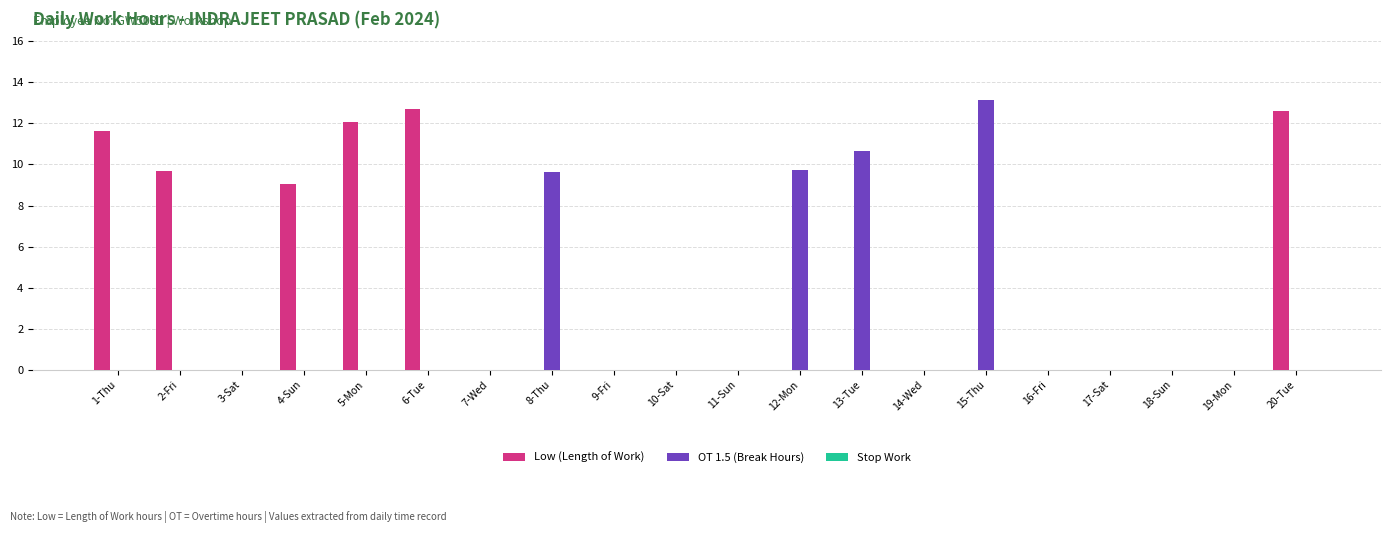

What is the maximum value for OT 1.5 (Break Hours)?

13.1